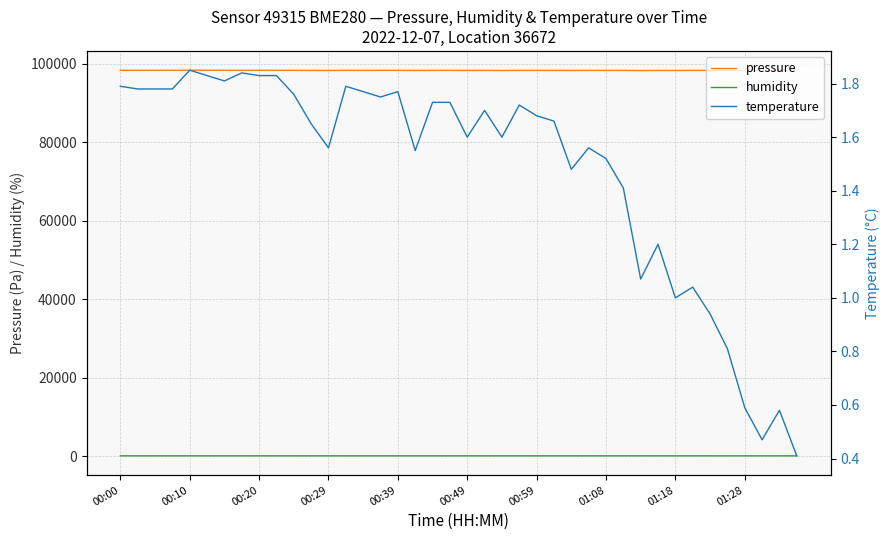

True or false: pressure and humidity cross at least once.

False